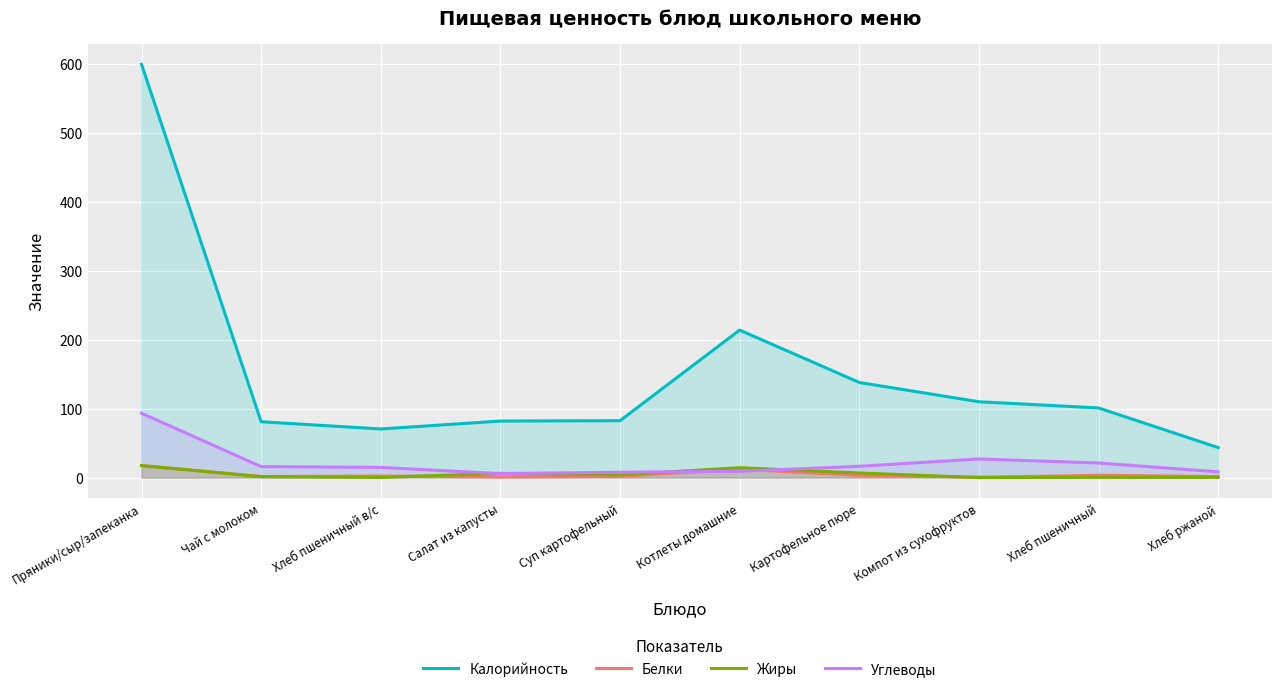

Is the value of Калорийность at Картофельное пюре greater than the value of Белки at Салат из капусты?

Yes